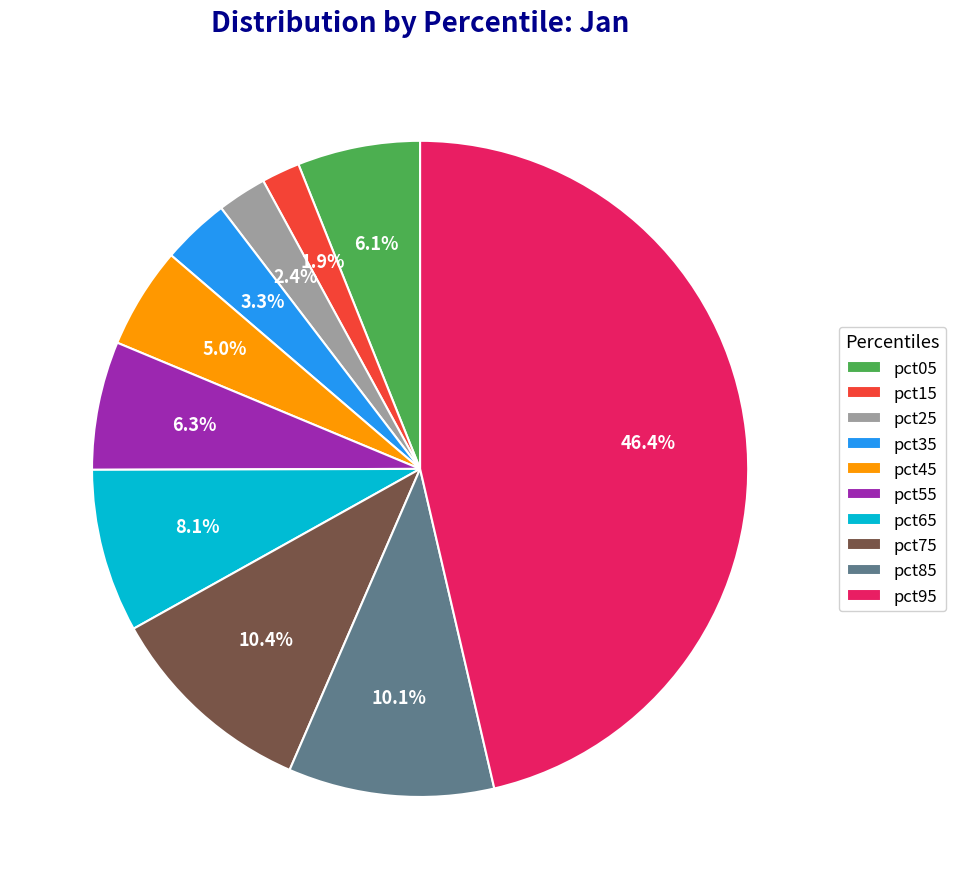

Which category has the smallest portion of the pie?

pct15